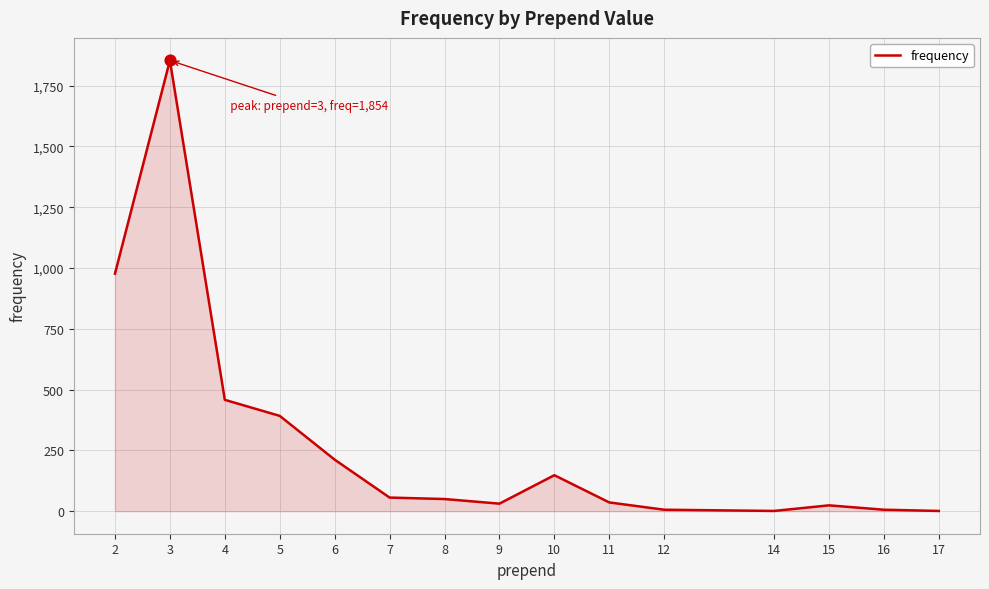

Approximately how many times larger is the value at 7 compared to 2?

0.1